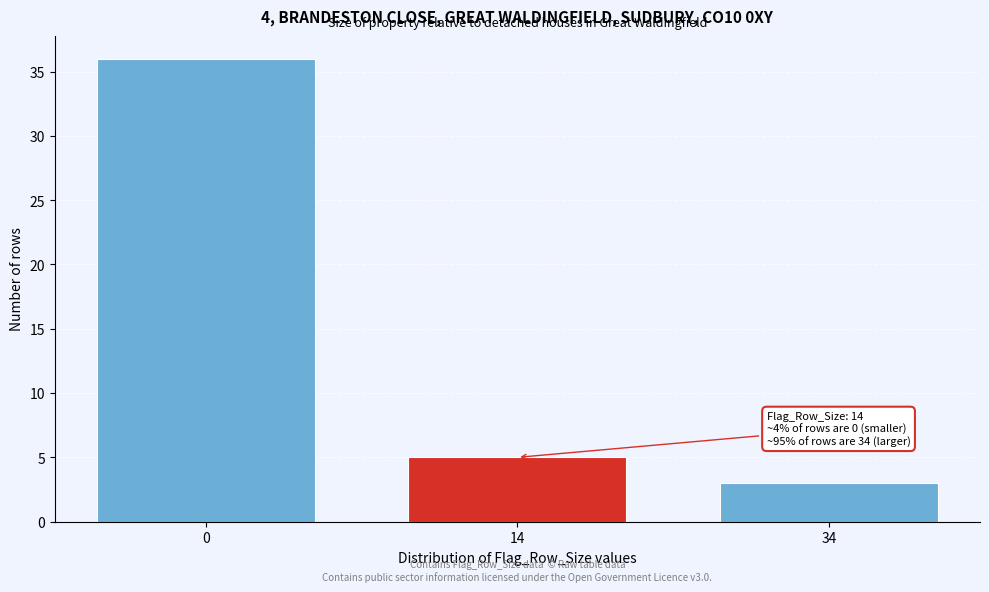

Reading left to right, extract all data points from this chart.

0=36	14=5	34=3